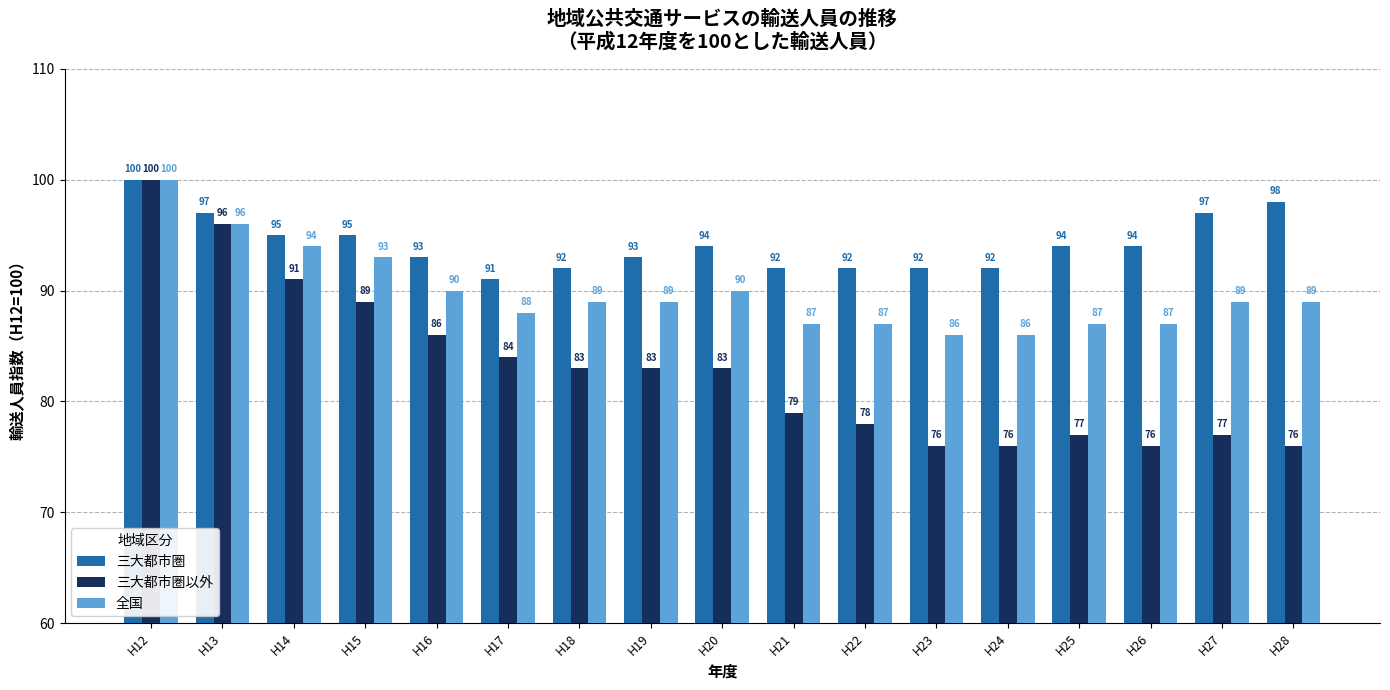

Which series changed the most between H16 and H20?

三大都市圏以外